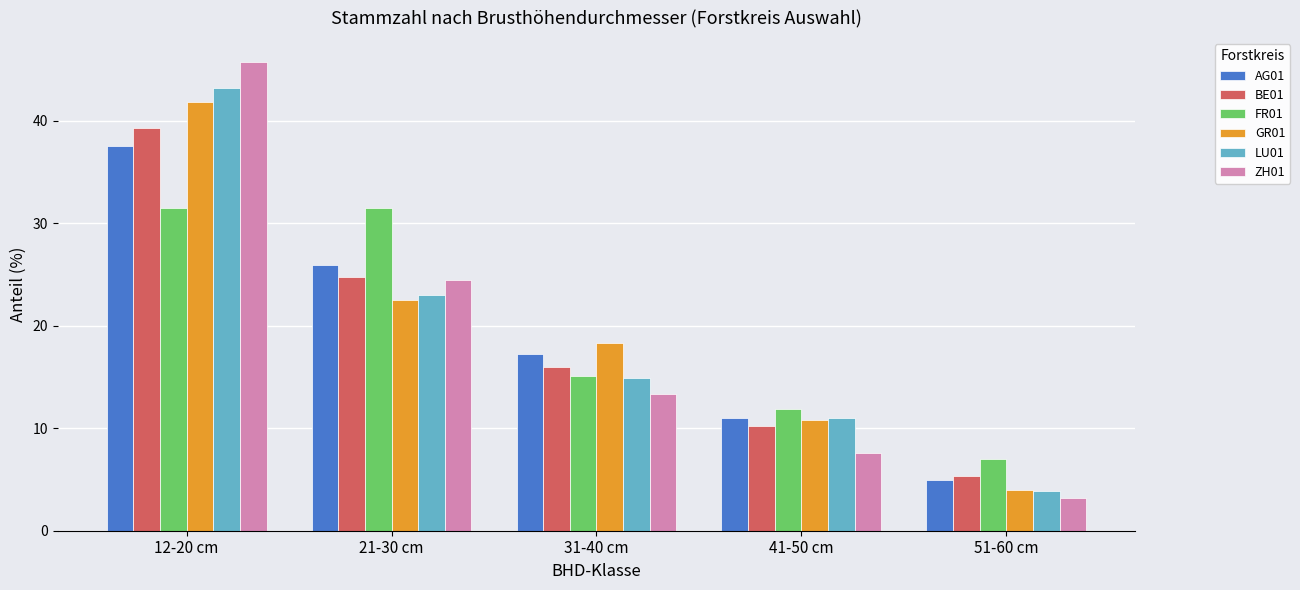

Rank the categories by ZH01 value from highest to lowest.

12-20 cm, 21-30 cm, 31-40 cm, 41-50 cm, 51-60 cm